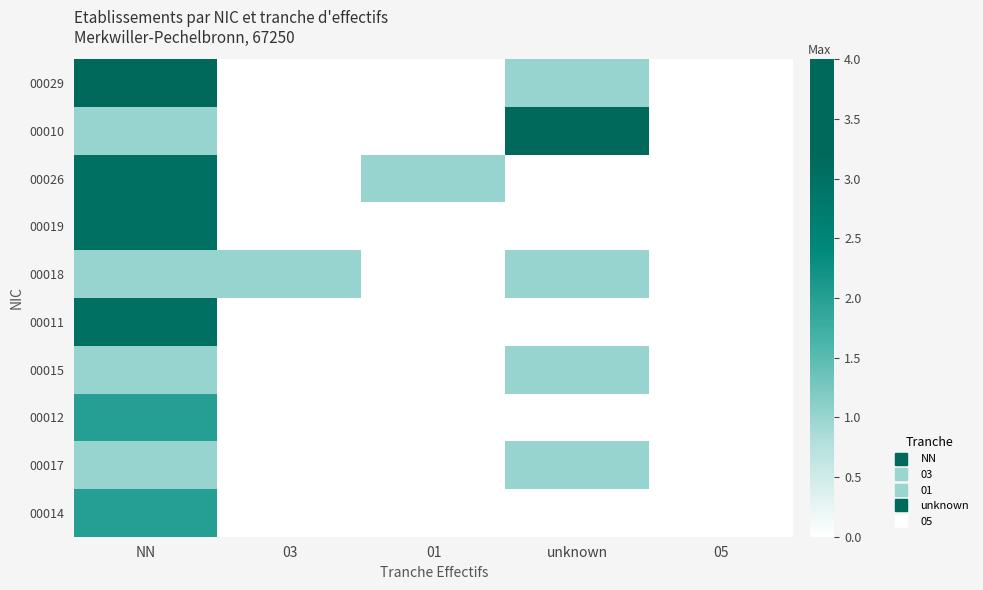

Reading left to right, transcribe all the data shown in this chart.

00029: NN=4	03=0	01=0	unknown=1	05=0
00010: NN=1	03=0	01=0	unknown=4	05=0
00026: NN=3	03=0	01=1	unknown=0	05=0
00019: NN=3	03=0	01=0	unknown=0	05=0
00018: NN=1	03=1	01=0	unknown=1	05=0
00011: NN=3	03=0	01=0	unknown=0	05=0
00015: NN=1	03=0	01=0	unknown=1	05=0
00012: NN=2	03=0	01=0	unknown=0	05=0
00017: NN=1	03=0	01=0	unknown=1	05=0
00014: NN=2	03=0	01=0	unknown=0	05=0